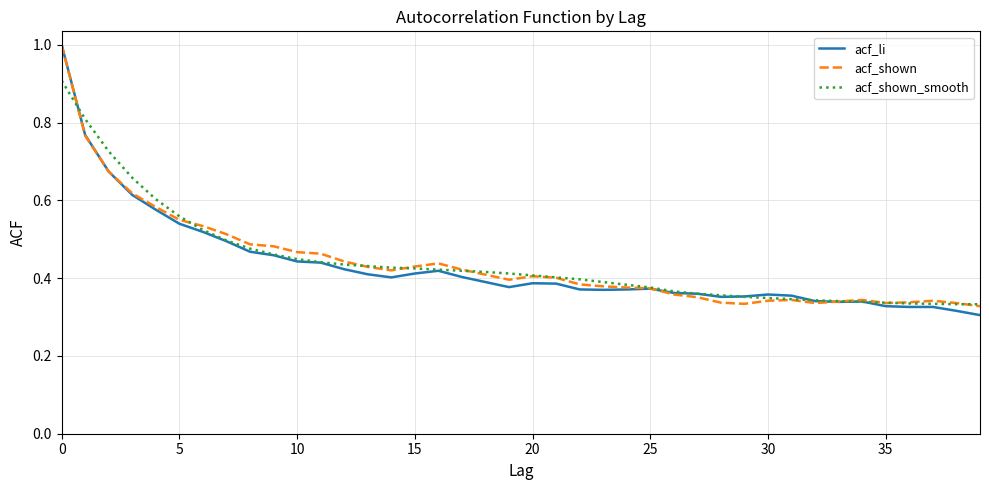

What is the maximum value shown in the chart?

1.0